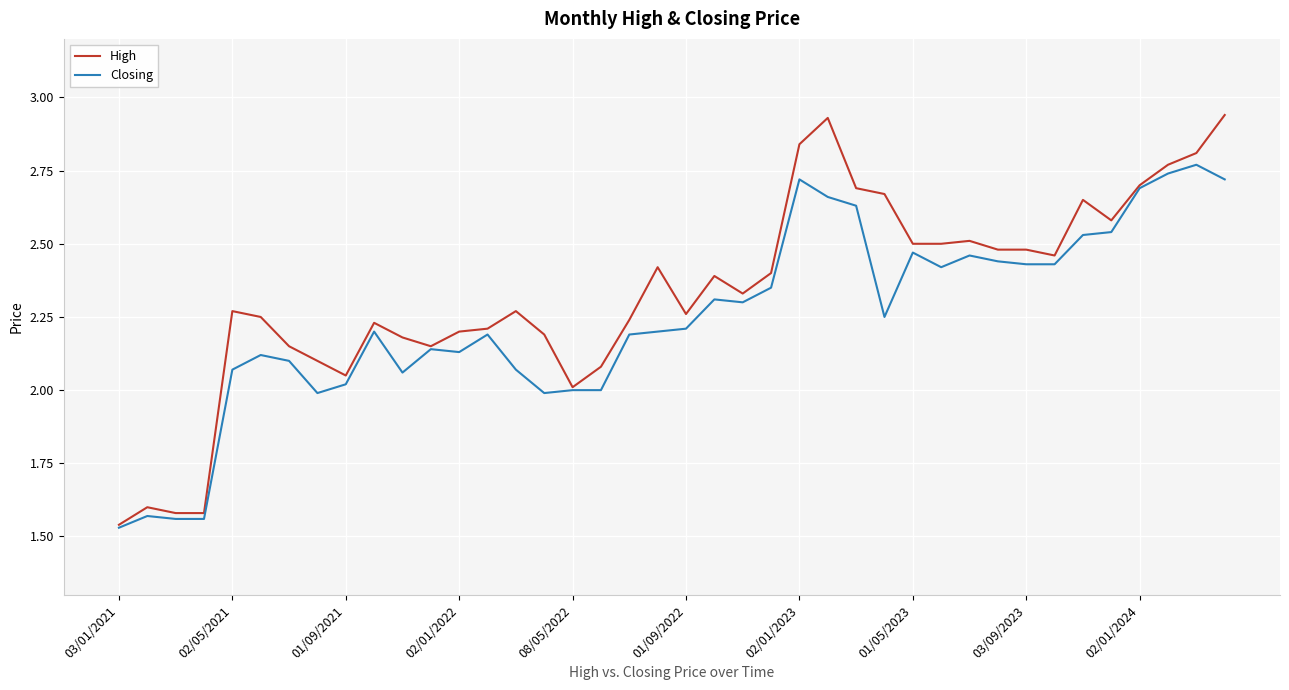

List the series in order of their overall mean, highest first.

High, Closing